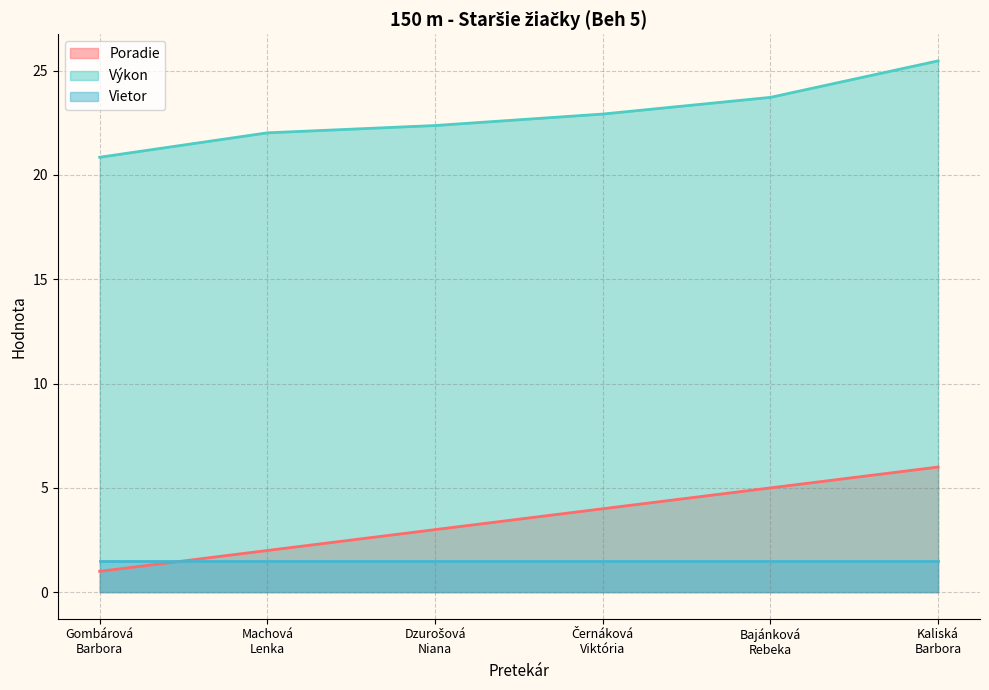

What is the difference between the maximum and second lowest values in the Poradie series?

4.0